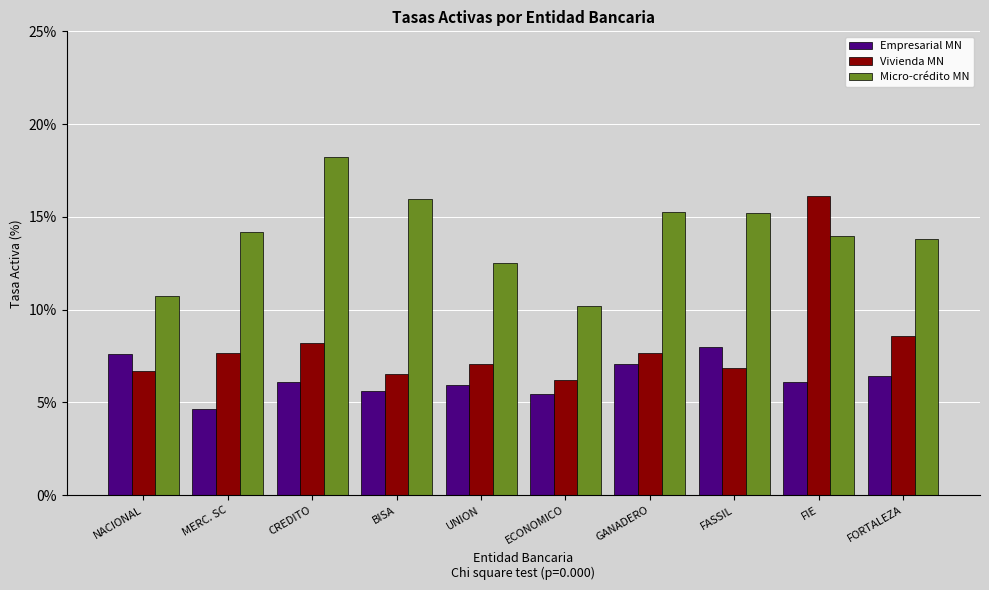

Is the value of Vivienda MN at BISA greater than the value of Micro-crédito MN at MERC. SC?

No